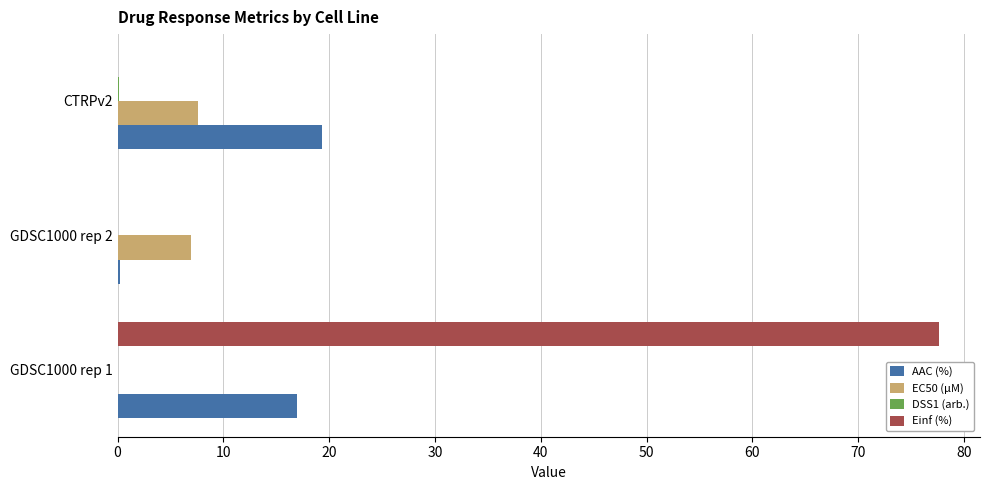

What is the sum of all Einf (%) values?

77.6